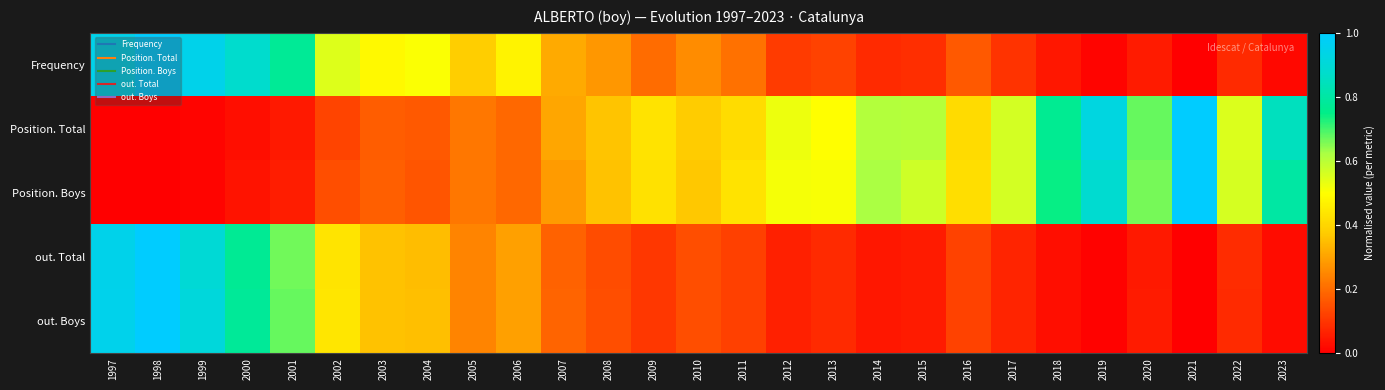

Rank the series by their maximum value, from lowest to highest.

Frequency, out. Total, Position. Boys, out. Boys, Position. Total